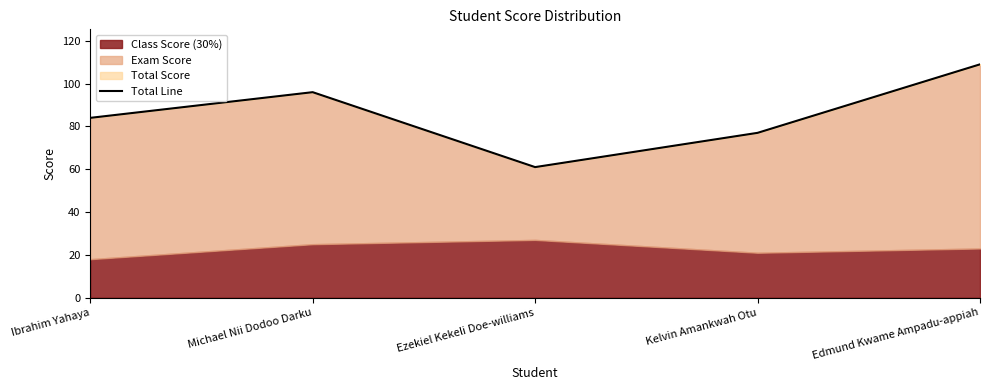

What is the value of the 1st point from the left?

84